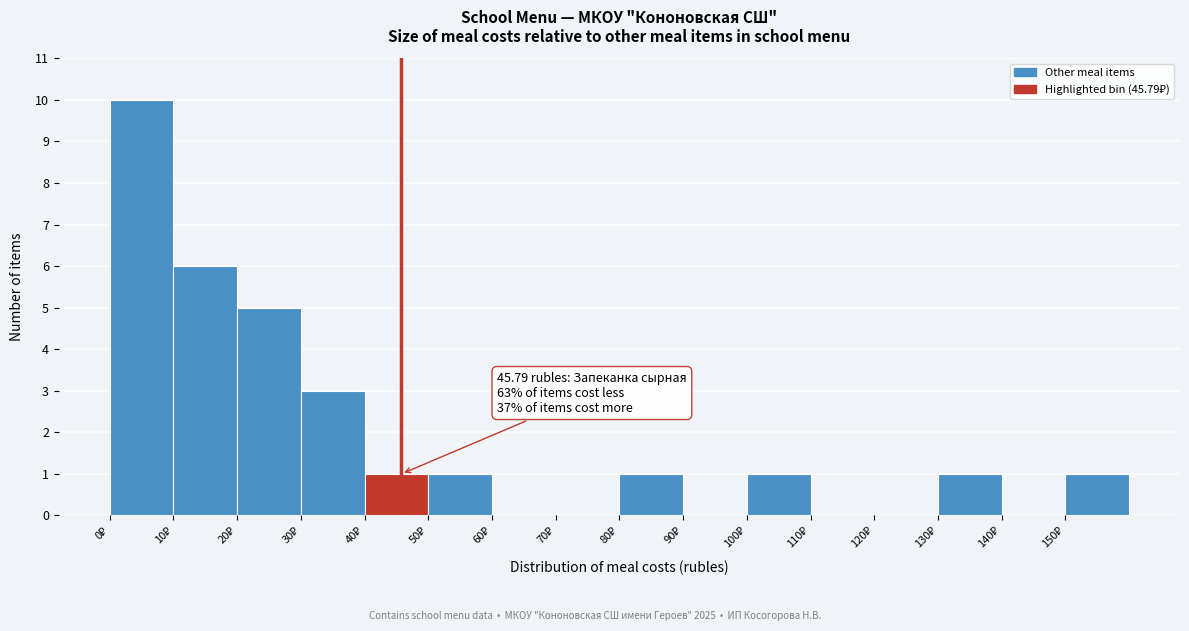

Which range on the x-axis has the tallest bar?

0 to 10